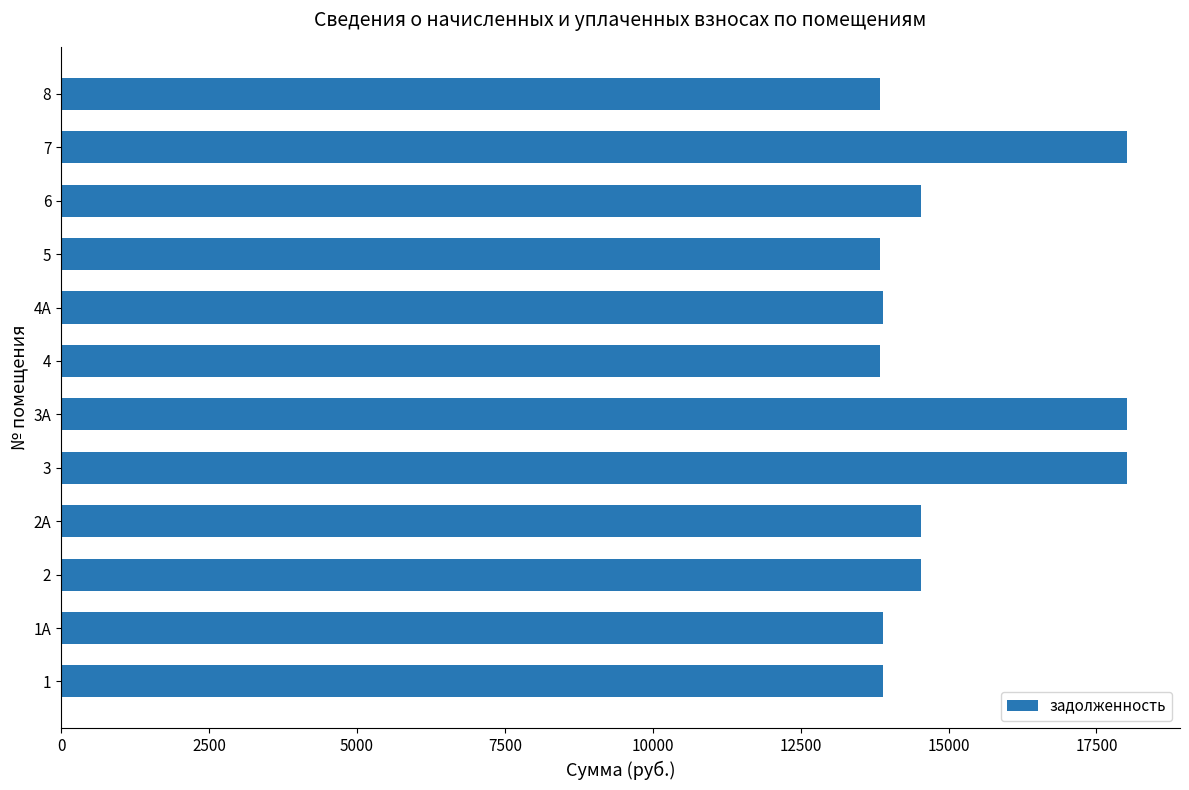

Which has a higher value, 4 or 3?

3